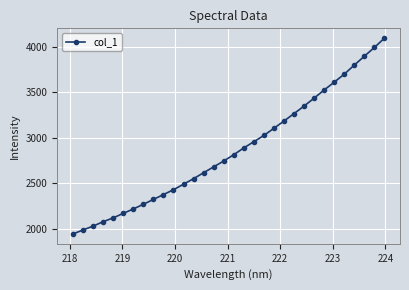

What is the greatest value displayed?

4092.3